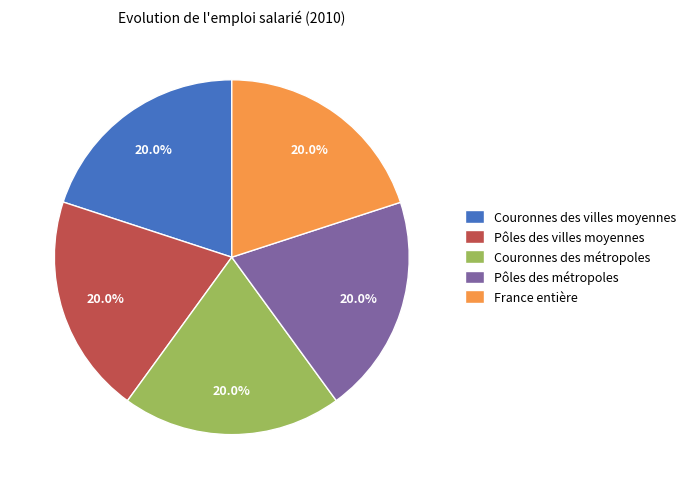

Is there any slice that represents more than half of the pie?

No